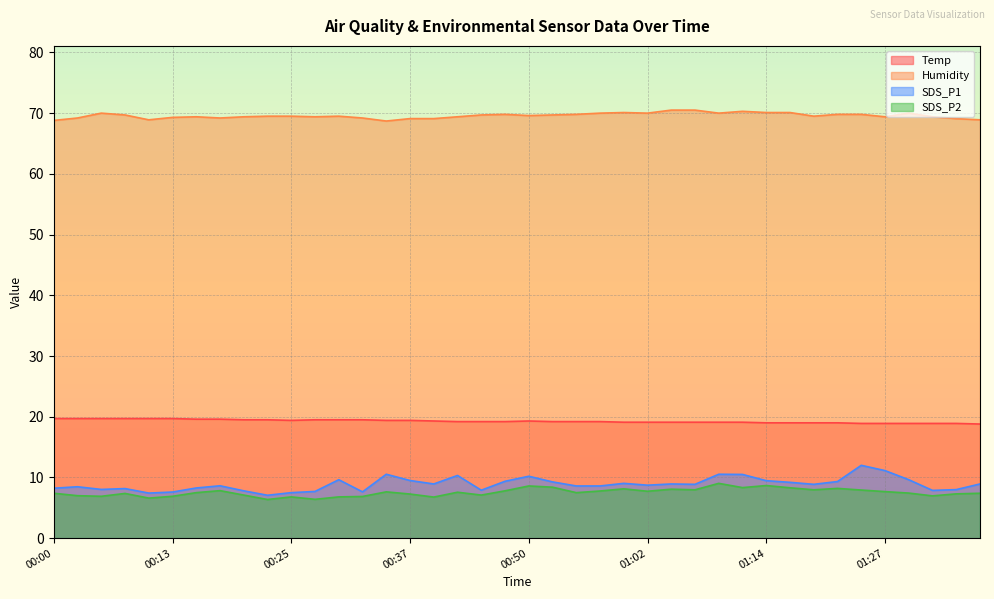

What is the label of the 12th point from the right?

01:09